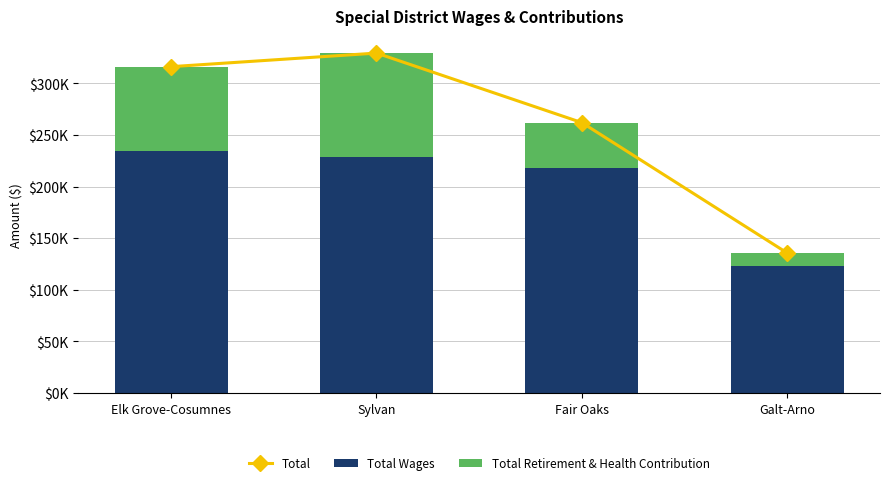

What are all the series names shown in the legend?

Total, Total Wages, Total Retirement & Health Contribution